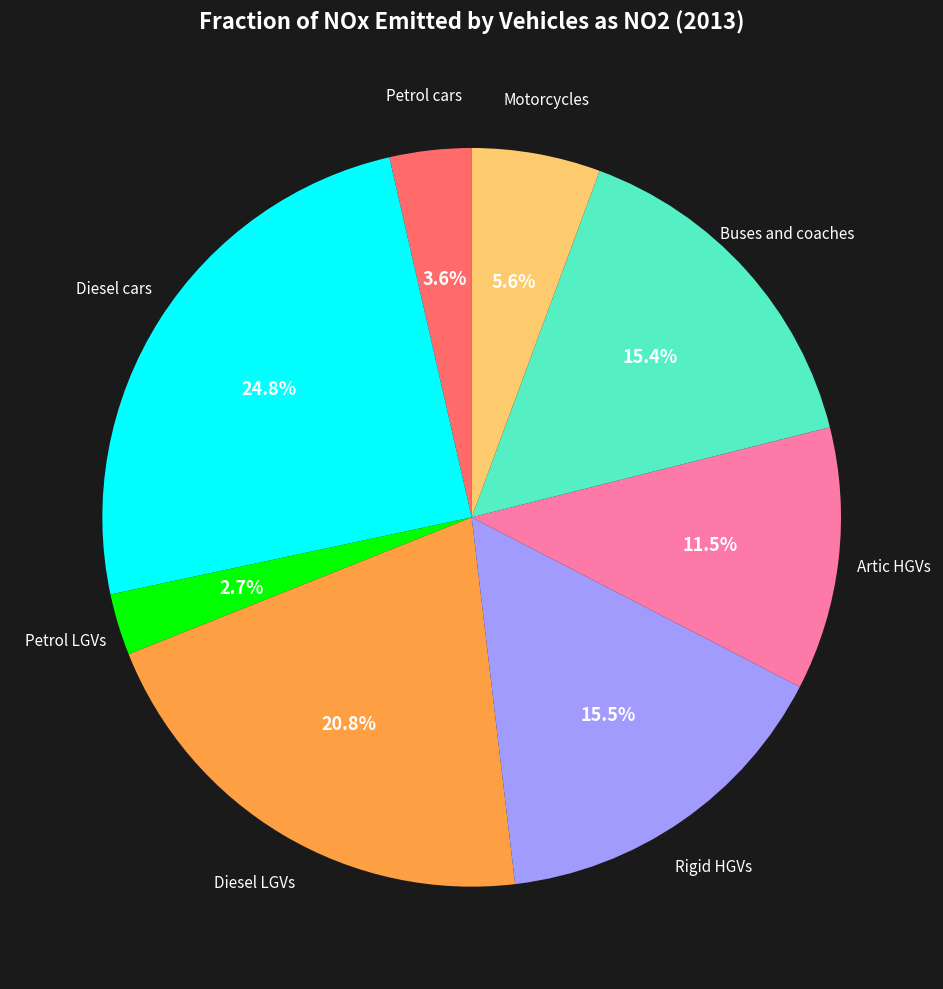

How many segments does this pie chart have?

8